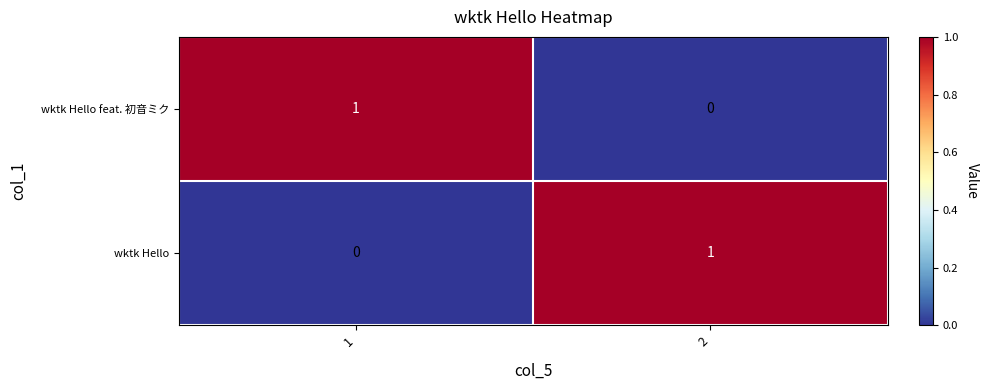

List the labels in order of wktk Hello value, smallest first.

1, 2